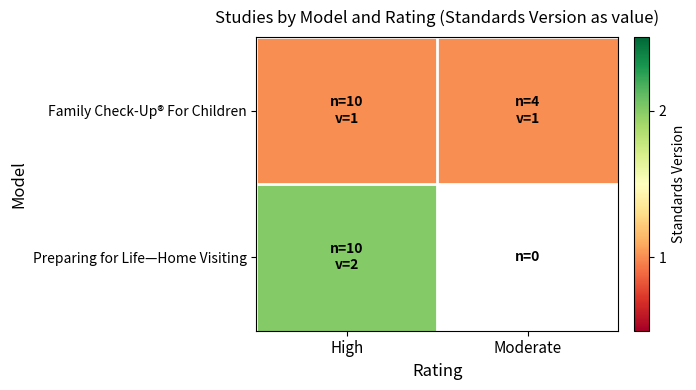

Between High and Moderate, which series saw the biggest shift?

Family Check-Up® For Children